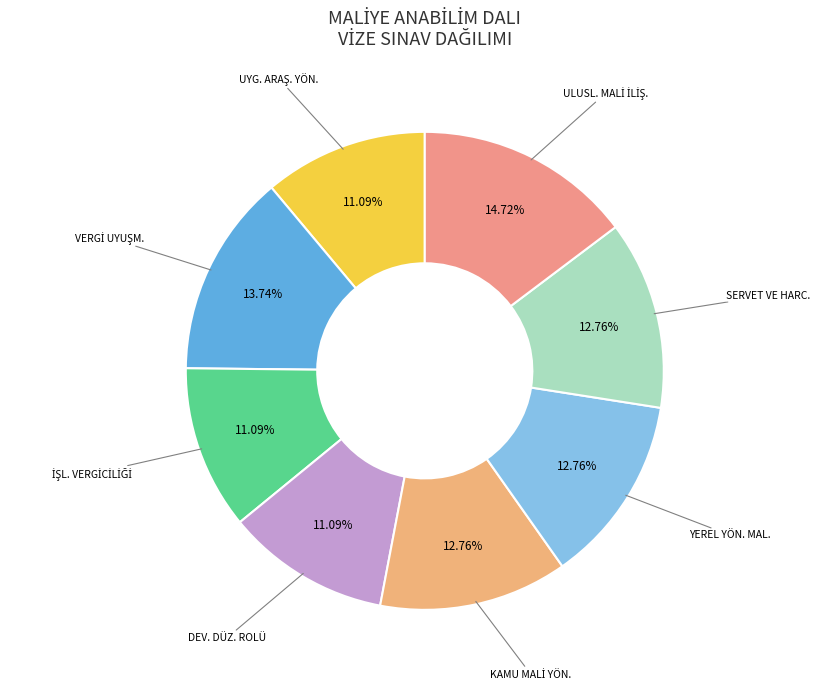

Does any single category account for the majority?

No